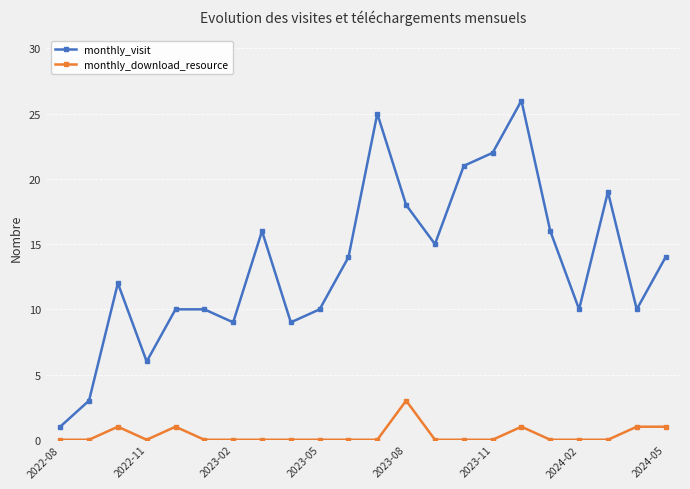

True or false: monthly_download_resource and monthly_visit intersect in this chart.

False